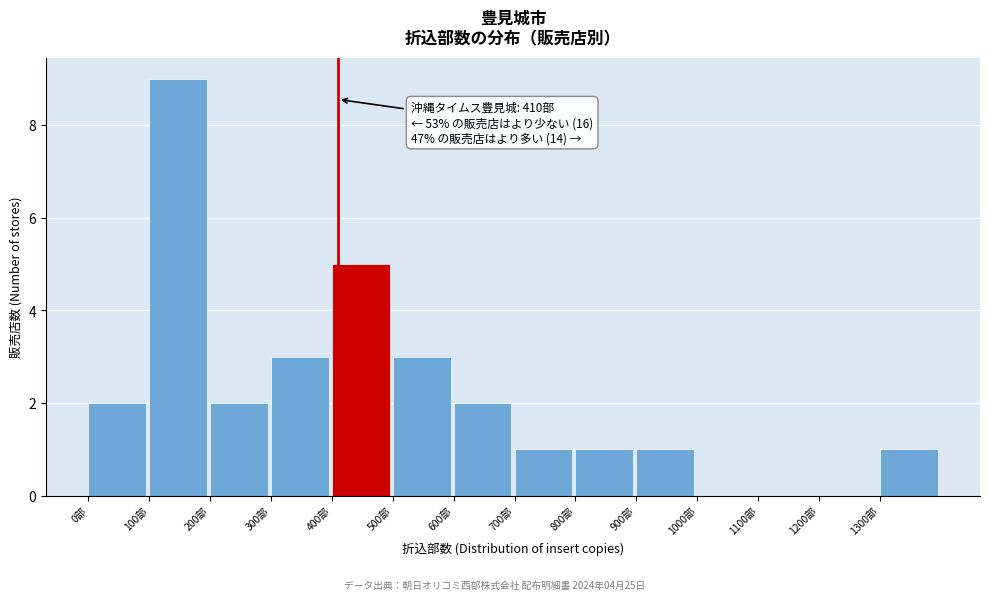

Which range on the x-axis has the tallest bar?

100 to 200